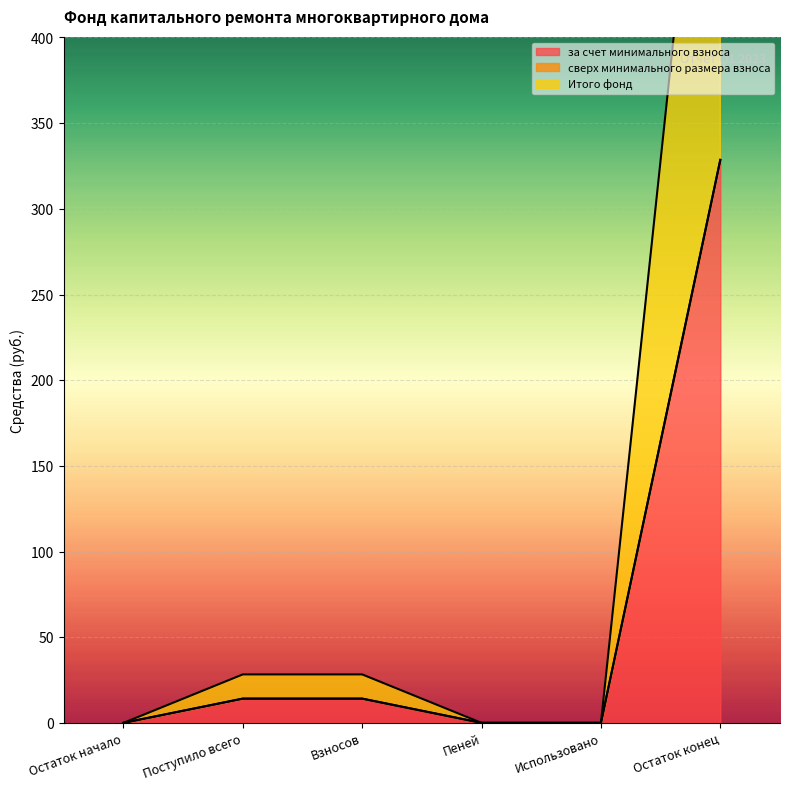

How many lines are shown in the chart?

2